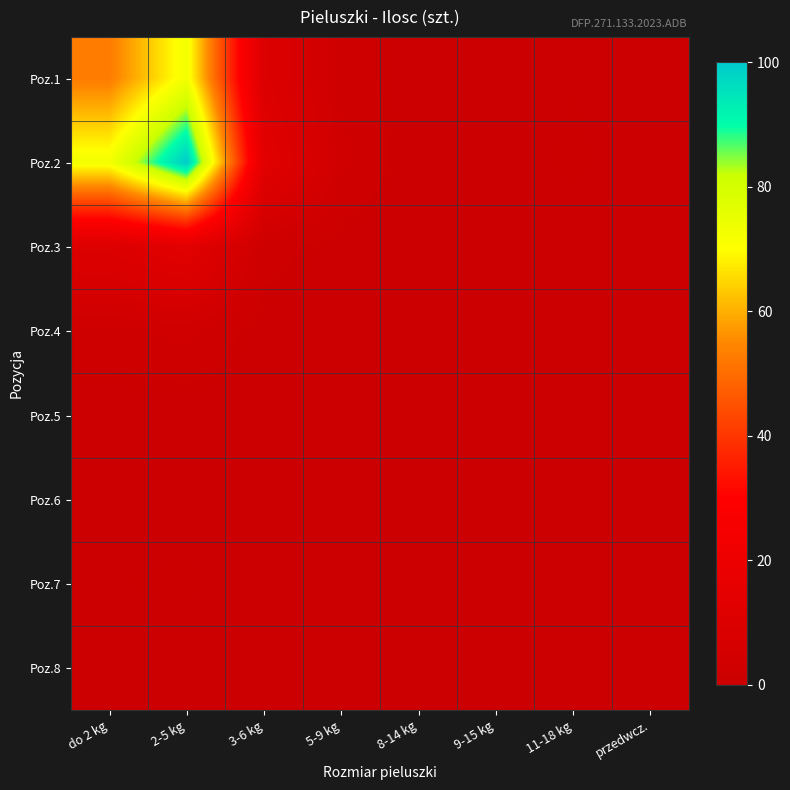

At how many categories does at least one series exceed 61?

2